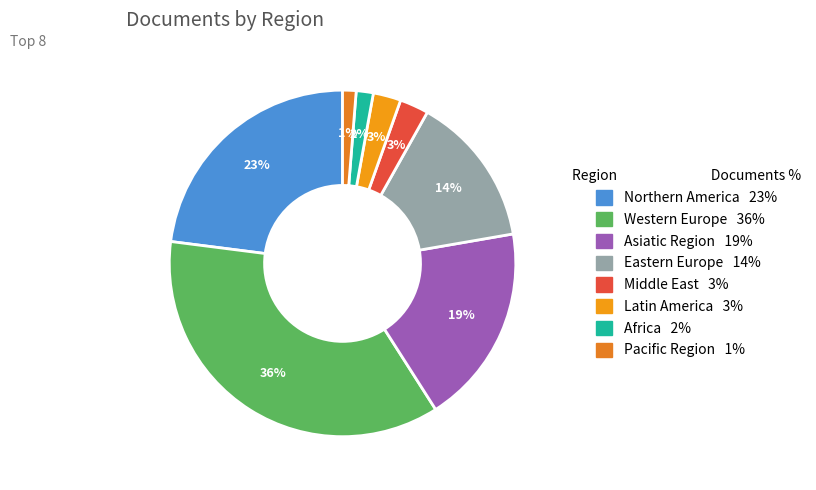

Do Eastern Europe and Latin America together represent more than half of the pie?

No